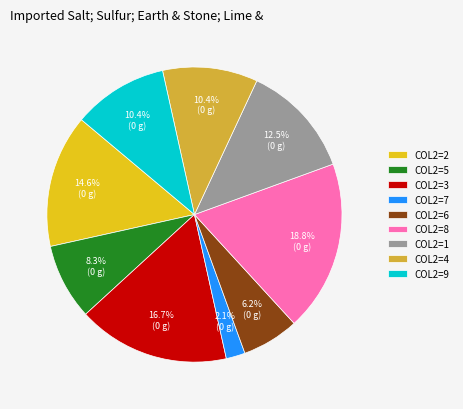

Which slice is the largest?

COL2=8